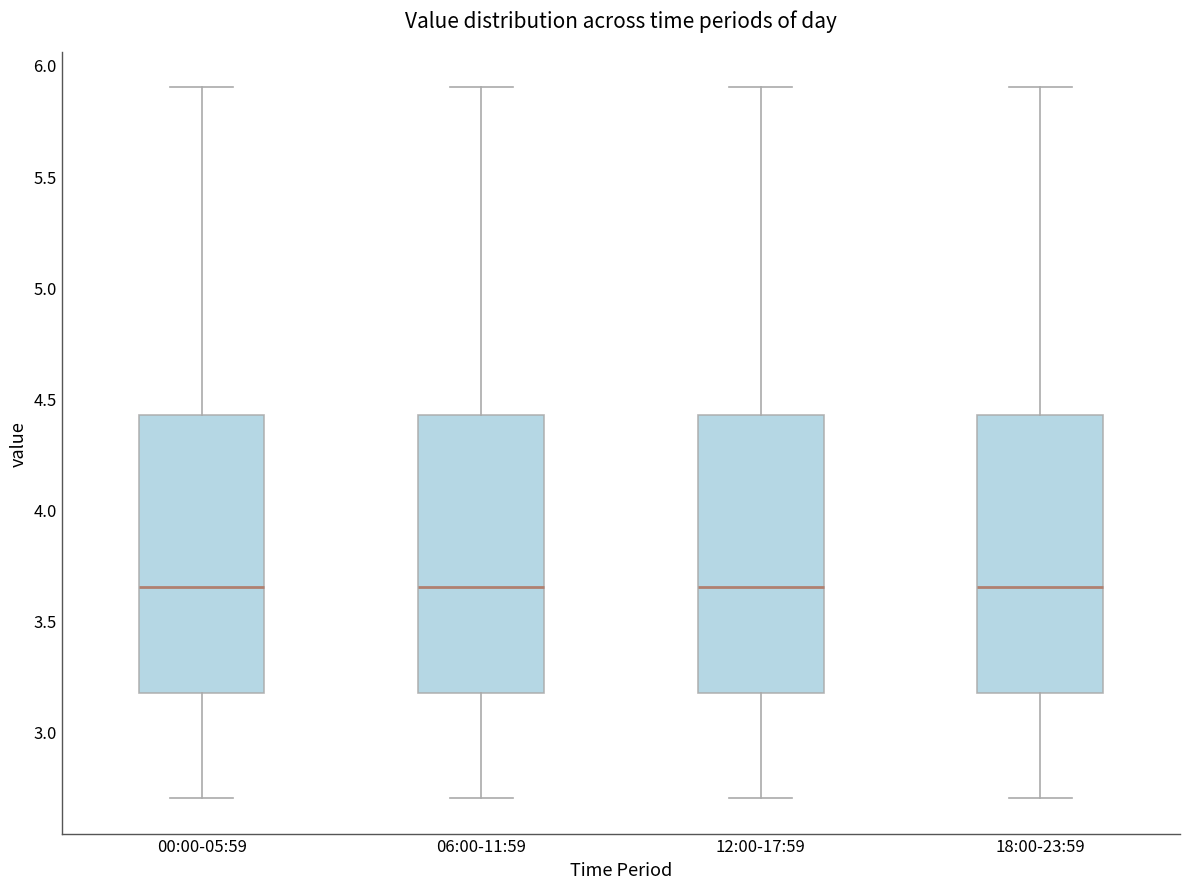

Reading left to right, transcribe this box plot: for each box, give where its median line is, the range the box spans, and where its two whiskers end, as read against the y-axis. The values are not printed on the chart, so give them approximately, as read against the axis.

00:00-05:59: median 3.65, box 3.20 to 4.45, whiskers 2.70 to 5.90
06:00-11:59: median 3.65, box 3.20 to 4.45, whiskers 2.70 to 5.90
12:00-17:59: median 3.65, box 3.20 to 4.45, whiskers 2.70 to 5.90
18:00-23:59: median 3.65, box 3.20 to 4.45, whiskers 2.70 to 5.90